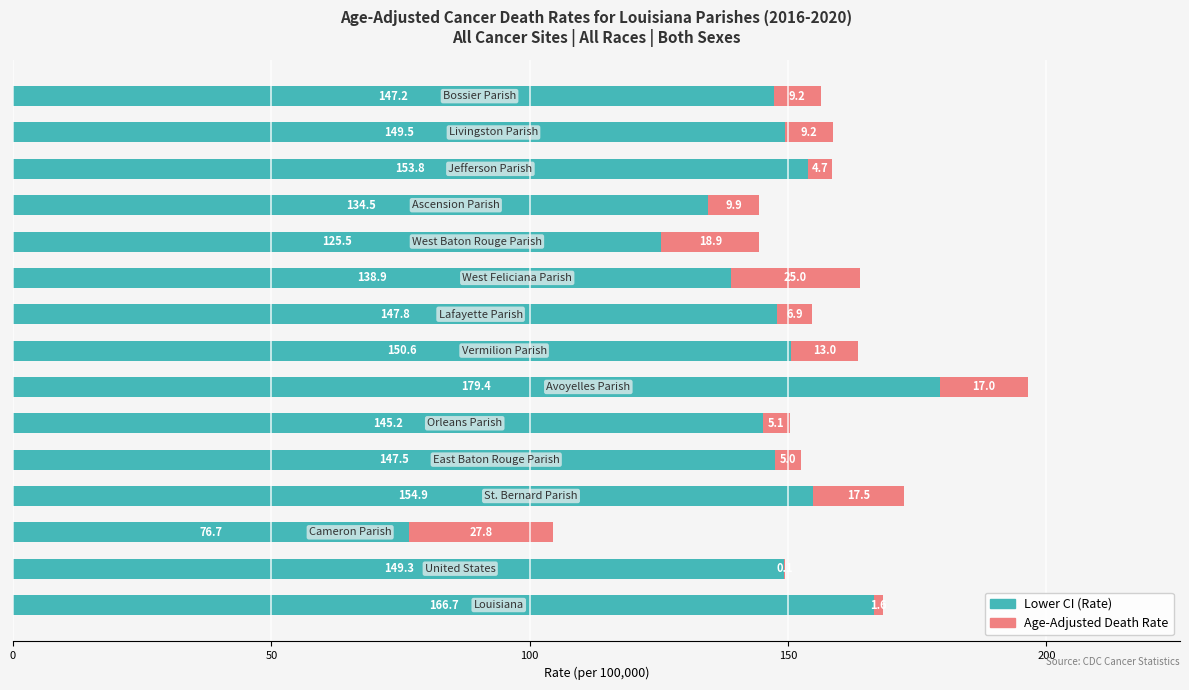

What is the highest value of the Lower CI (Rate) series?

179.4